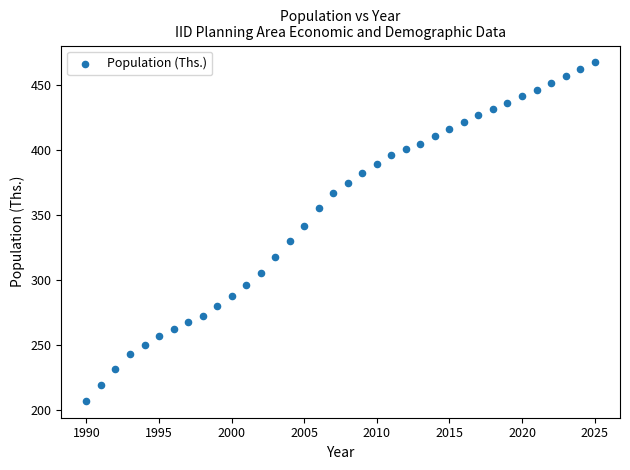

What is the range of X values (max minus min)?

35.0